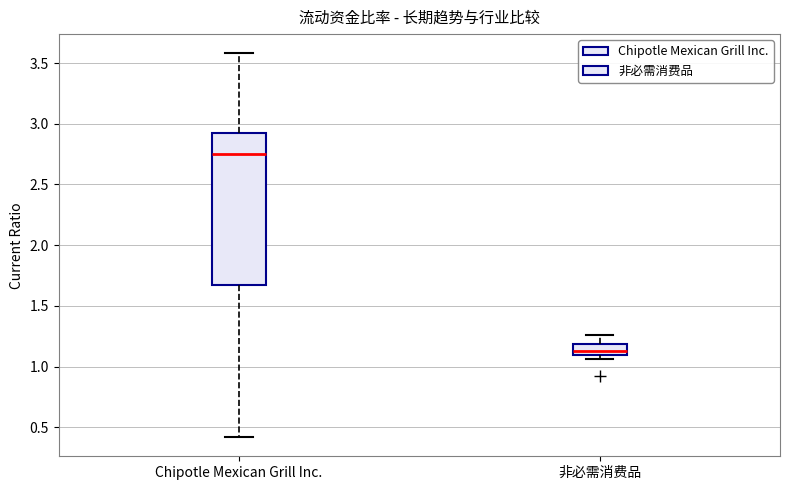

Which box's median line is the lowest?

非必需消费品